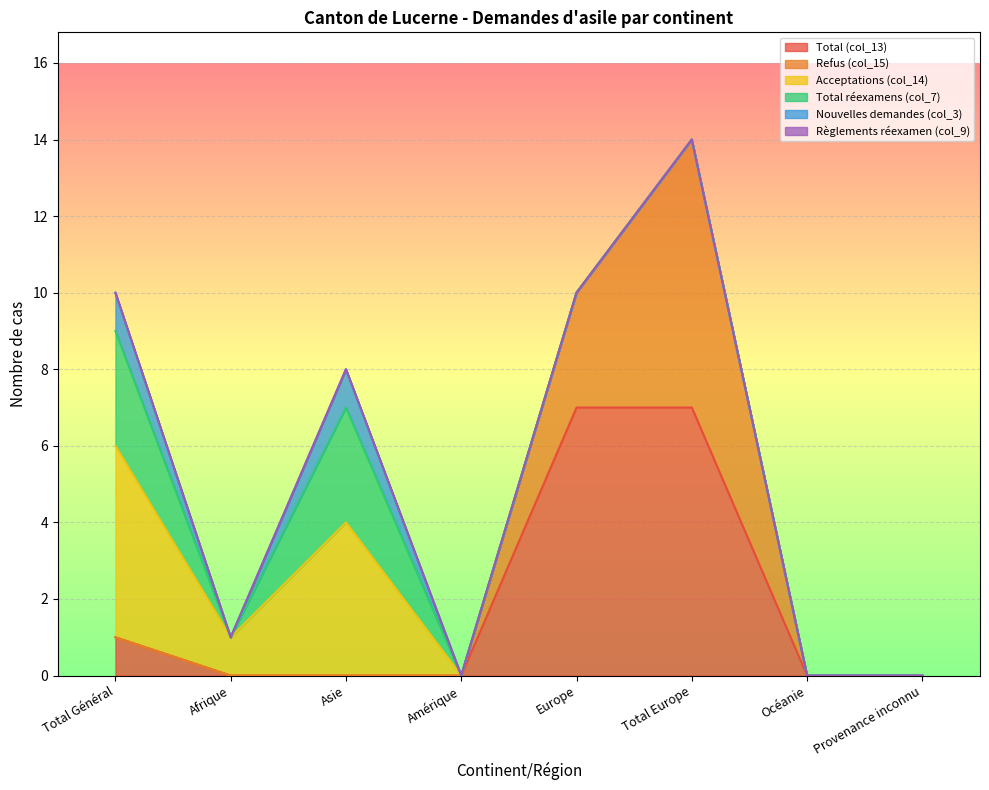

The Refus (col_15) series shows 0 at Afrique. True or false?

True